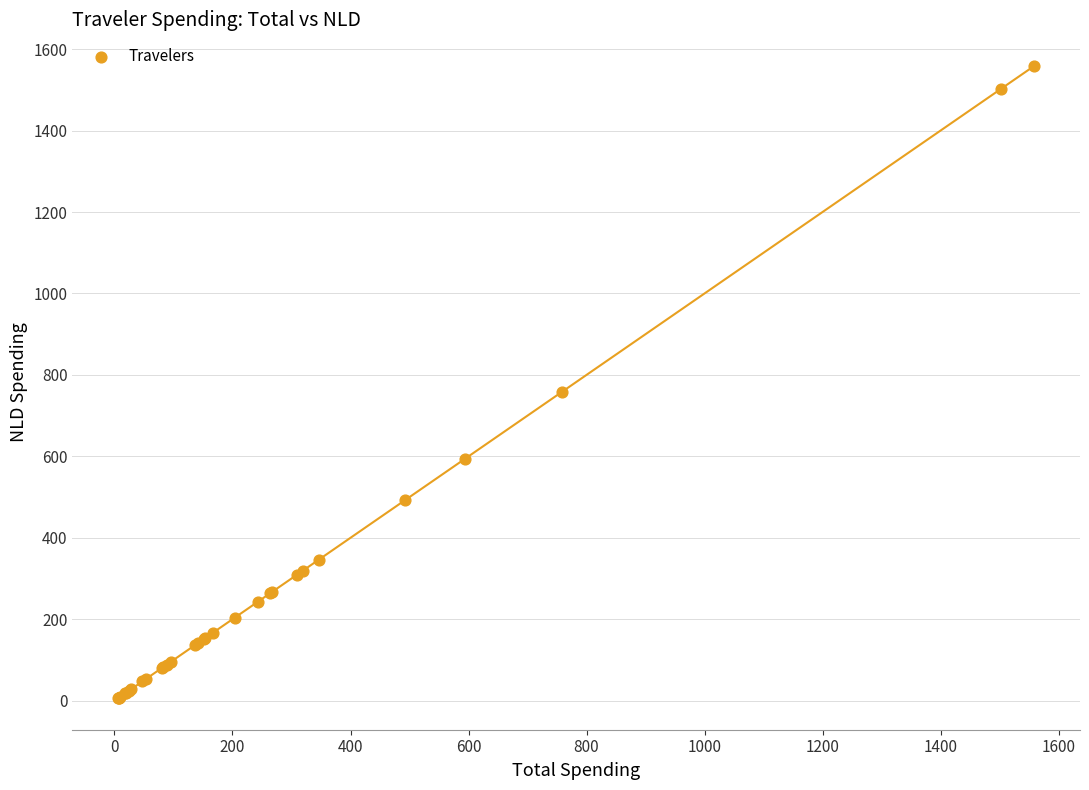

What Y value in the scatter plot is closest to 782?

758.5